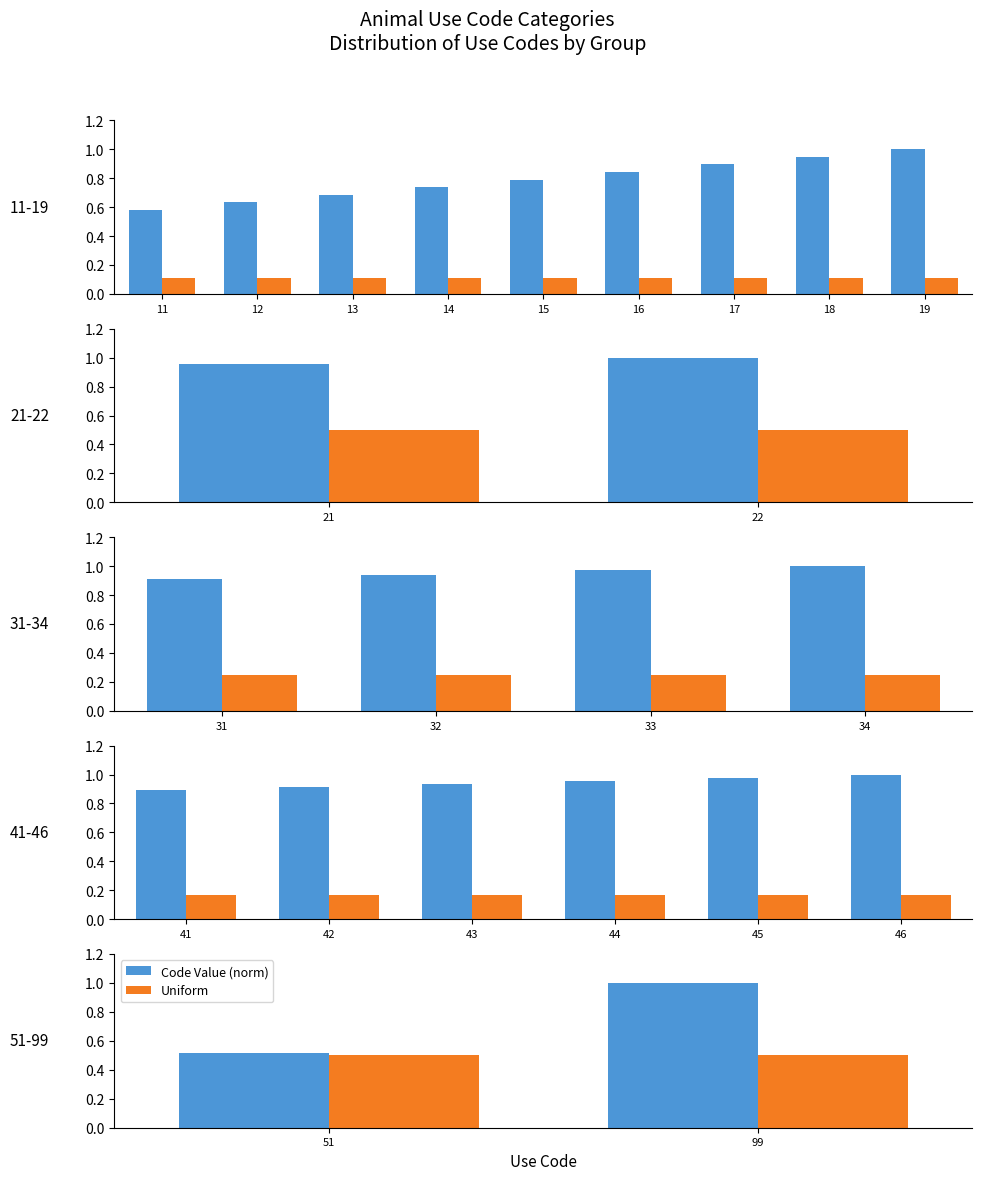

Does the chart contain any negative values?

No